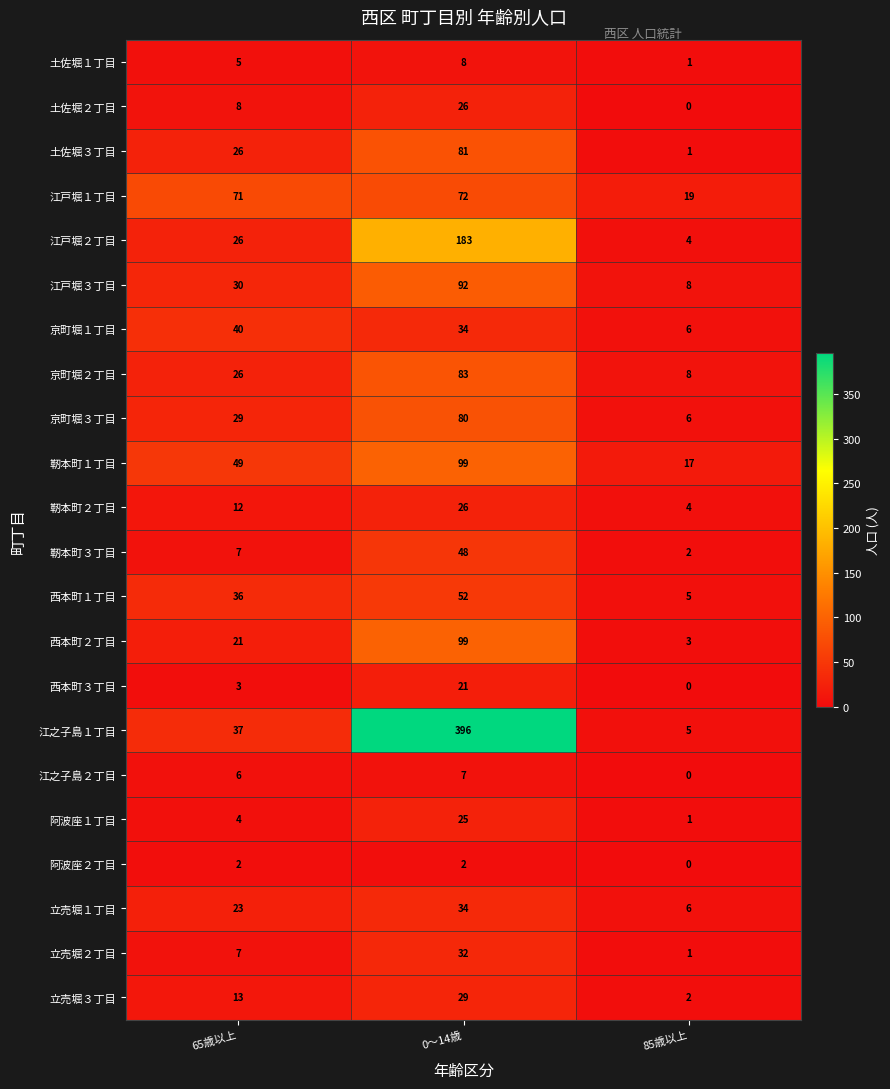

Is it true that 江戸堀３丁目 equals 42 at 65歳以上?

False